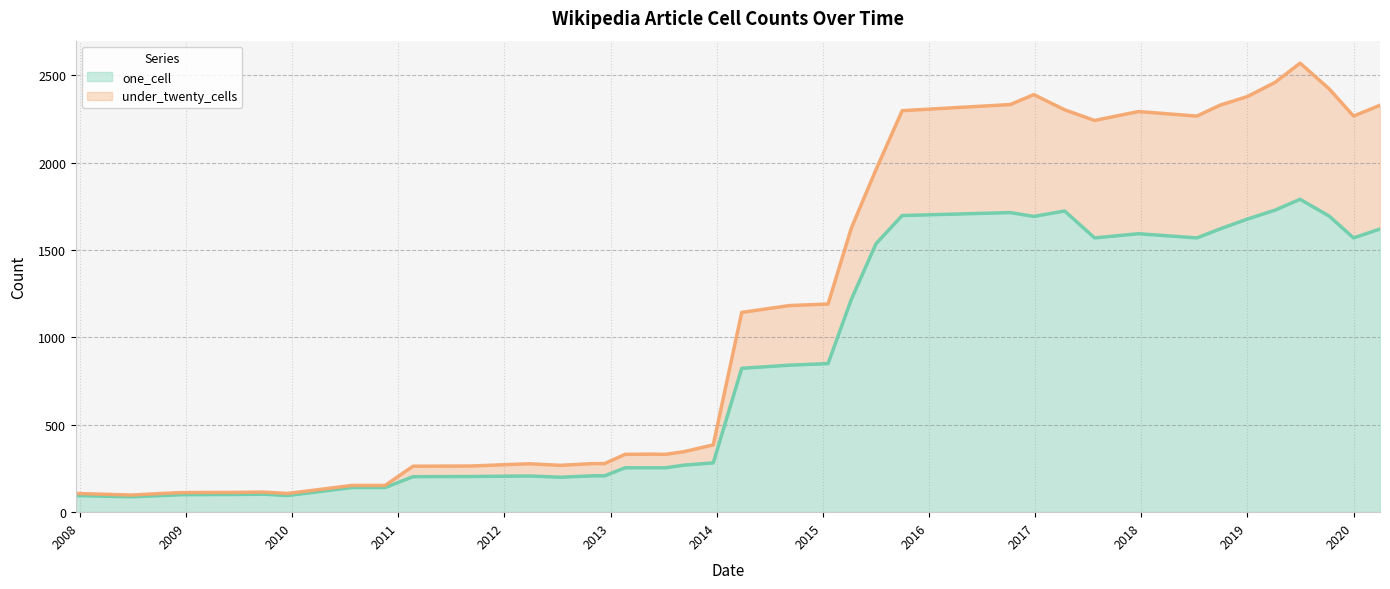

What is the lowest value of the one_cell series?

88